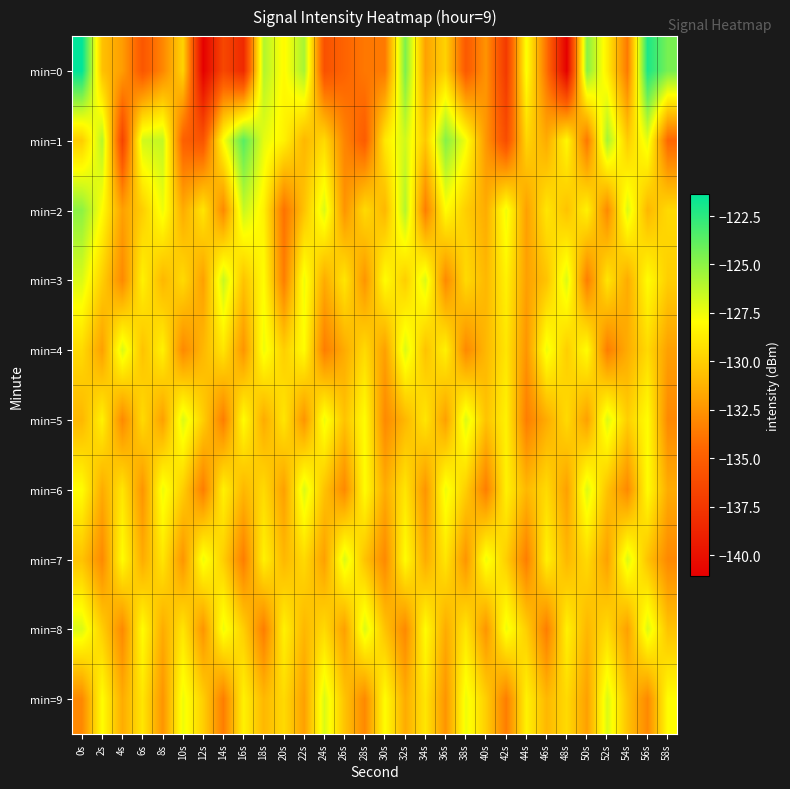

Reading left to right, transcribe all the data shown in this chart.

min=0: 0s=-121.4	2s=-130.6	4s=-132.1	6s=-135.5	8s=-133.1	10s=-129.8	12s=-141.0	14s=-136.5	16s=-138.4	18s=-125.9	20s=-128.2	22s=-125.7	24s=-135.8	26s=-134.7	28s=-133.7	30s=-133.7	32s=-124.6	34s=-131.9	36s=-129.8	38s=-135.3	40s=-132.5	42s=-137.4	44s=-127.8	46s=-134.0	48s=-141.1	50s=-124.9	52s=-128.7	54s=-133.7	56s=-122.1	58s=-124.5
min=1: 0s=-130.1	2s=-126.1	4s=-136.7	6s=-126.7	8s=-126.4	10s=-134.9	12s=-135.7	14s=-127.8	16s=-123.6	18s=-127.3	20s=-128.5	22s=-131.0	24s=-129.5	26s=-133.2	28s=-135.1	30s=-128.9	32s=-126.7	34s=-130.3	36s=-124.8	38s=-127.6	40s=-132.4	42s=-136.1	44s=-129.7	46s=-131.5	48s=-128.2	50s=-133.8	52s=-125.6	54s=-130.1	56s=-127.3	58s=-134.5
min=2: 0s=-125.0	2s=-128.0	4s=-132.0	6s=-130.0	8s=-127.5	10s=-131.5	12s=-129.0	14s=-133.0	16s=-126.5	18s=-128.5	20s=-134.0	22s=-130.5	24s=-127.0	26s=-132.5	28s=-129.5	30s=-131.0	32s=-126.0	34s=-133.5	36s=-128.0	38s=-130.0	40s=-131.5	42s=-127.5	44s=-132.0	46s=-129.0	48s=-130.5	50s=-128.5	52s=-133.0	54s=-127.0	56s=-131.0	58s=-129.5
min=3: 0s=-127.0	2s=-130.0	4s=-133.0	6s=-128.5	8s=-131.0	10s=-129.5	12s=-132.0	14s=-126.5	16s=-130.5	18s=-128.0	20s=-133.5	22s=-127.5	24s=-131.5	26s=-129.0	28s=-132.5	30s=-128.0	32s=-130.0	34s=-127.0	36s=-133.0	38s=-129.5	40s=-131.0	42s=-128.5	44s=-132.0	46s=-130.5	48s=-127.0	50s=-133.5	52s=-129.0	54s=-131.5	56s=-128.0	58s=-130.0
min=4: 0s=-129.5	2s=-132.0	4s=-127.0	6s=-130.5	8s=-128.5	10s=-133.0	12s=-131.0	14s=-129.0	16s=-132.5	18s=-127.5	20s=-130.0	22s=-128.0	24s=-133.5	26s=-131.5	28s=-129.5	30s=-132.0	32s=-127.0	34s=-130.5	36s=-128.5	38s=-133.0	40s=-131.0	42s=-129.0	44s=-132.5	46s=-127.5	48s=-130.0	50s=-128.0	52s=-133.5	54s=-131.5	56s=-129.5	58s=-132.0
min=5: 0s=-131.0	2s=-128.5	4s=-133.0	6s=-129.5	8s=-132.0	10s=-127.0	12s=-130.0	14s=-133.5	16s=-128.0	18s=-131.5	20s=-129.0	22s=-132.5	24s=-127.5	26s=-130.5	28s=-128.0	30s=-133.0	32s=-131.0	34s=-129.0	36s=-132.0	38s=-127.0	40s=-130.5	42s=-128.5	44s=-133.5	46s=-131.5	48s=-129.5	50s=-132.0	52s=-127.0	54s=-130.0	56s=-128.0	58s=-133.0
min=6: 0s=-128.0	2s=-131.5	4s=-129.0	6s=-132.5	8s=-127.5	10s=-130.0	12s=-133.5	14s=-128.5	16s=-131.0	18s=-129.5	20s=-132.0	22s=-127.0	24s=-130.5	26s=-133.0	28s=-128.0	30s=-131.5	32s=-129.0	34s=-132.5	36s=-127.5	38s=-130.0	40s=-133.5	42s=-128.5	44s=-131.0	46s=-129.5	48s=-132.0	50s=-127.0	52s=-130.5	54s=-133.0	56s=-128.0	58s=-131.5
min=7: 0s=-130.5	2s=-133.0	4s=-128.0	6s=-131.5	8s=-129.0	10s=-132.5	12s=-127.5	14s=-130.0	16s=-133.5	18s=-128.5	20s=-131.0	22s=-129.5	24s=-132.0	26s=-127.0	28s=-130.5	30s=-133.0	32s=-128.0	34s=-131.5	36s=-129.0	38s=-132.5	40s=-127.5	42s=-130.0	44s=-133.5	46s=-128.5	48s=-131.0	50s=-129.5	52s=-132.0	54s=-127.0	56s=-130.5	58s=-133.0
min=8: 0s=-127.0	2s=-130.0	4s=-133.0	6s=-128.0	8s=-131.5	10s=-129.0	12s=-132.5	14s=-127.5	16s=-130.0	18s=-133.5	20s=-128.5	22s=-131.0	24s=-129.5	26s=-132.0	28s=-127.0	30s=-130.5	32s=-133.0	34s=-128.0	36s=-131.5	38s=-129.0	40s=-132.5	42s=-127.5	44s=-130.0	46s=-133.5	48s=-128.5	50s=-131.0	52s=-129.5	54s=-132.0	56s=-127.0	58s=-130.5
min=9: 0s=-133.0	2s=-128.0	4s=-131.5	6s=-129.0	8s=-132.5	10s=-127.5	12s=-130.0	14s=-133.5	16s=-128.5	18s=-131.0	20s=-129.5	22s=-132.0	24s=-127.0	26s=-130.5	28s=-133.0	30s=-128.0	32s=-131.5	34s=-129.0	36s=-132.5	38s=-127.5	40s=-130.0	42s=-133.5	44s=-128.5	46s=-131.0	48s=-129.5	50s=-132.0	52s=-127.0	54s=-130.5	56s=-133.0	58s=-128.0